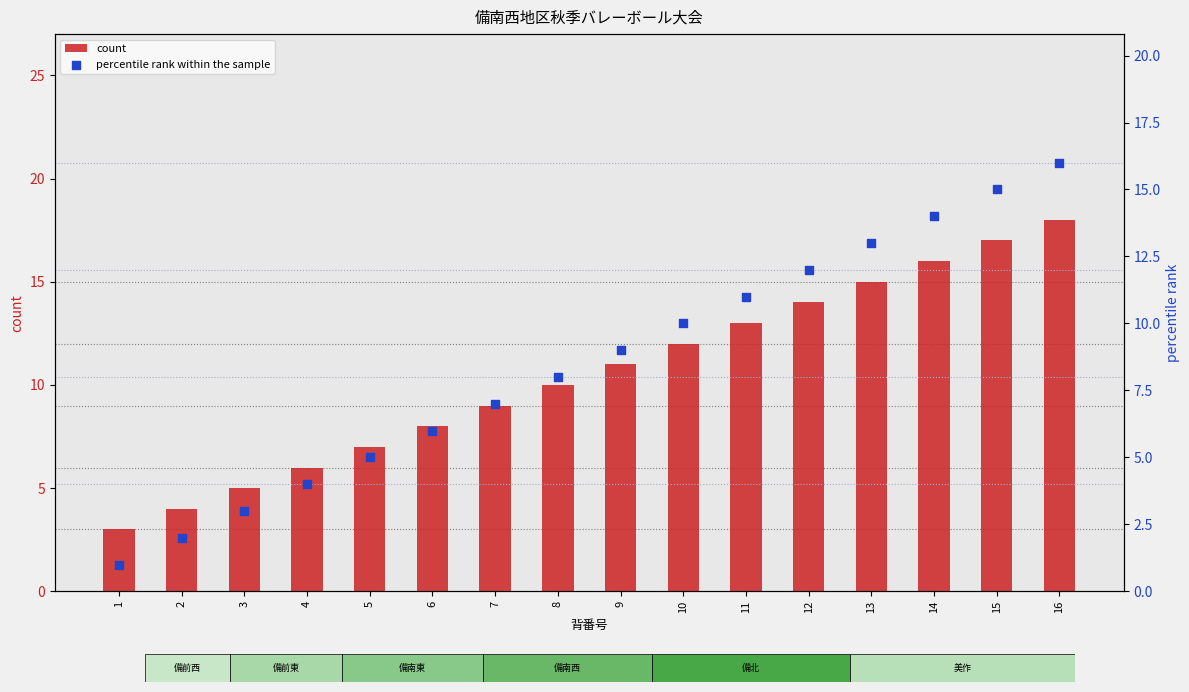

What is the total value across all series at 2?

6